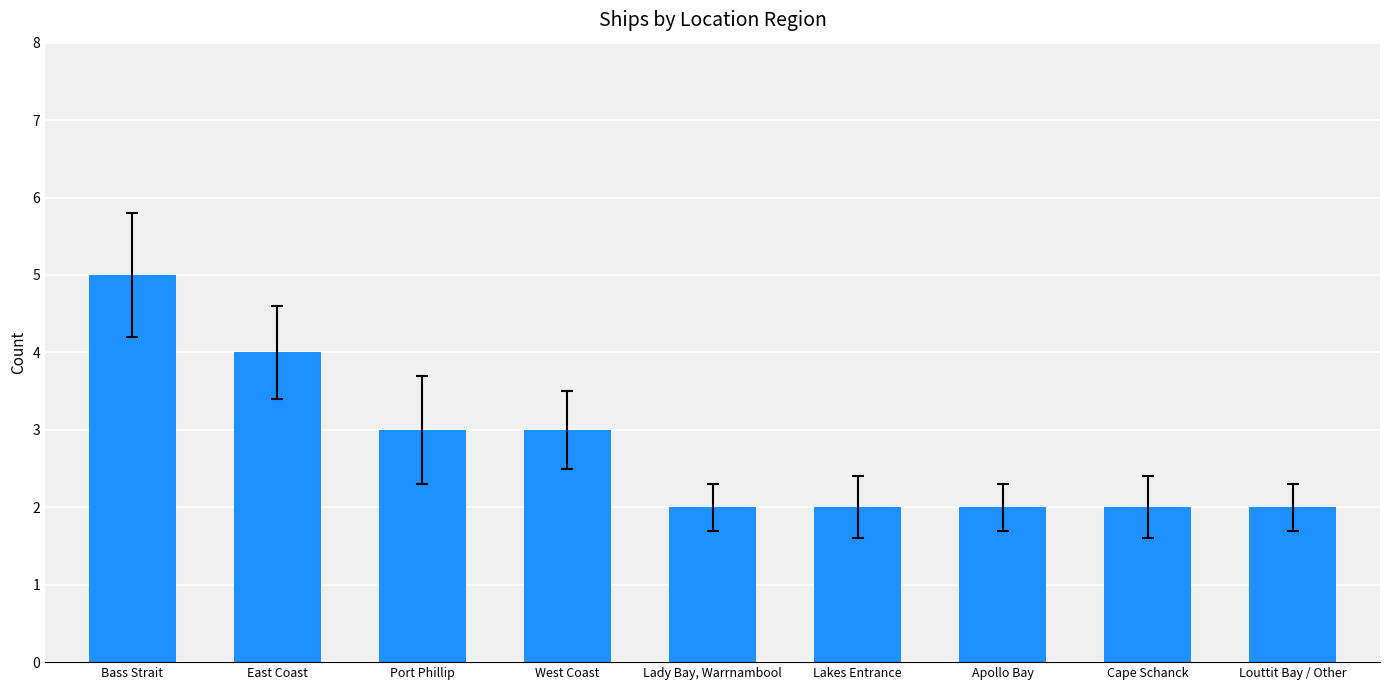

Approximately how many times larger is the value at Bass Strait compared to West Coast?

1.7